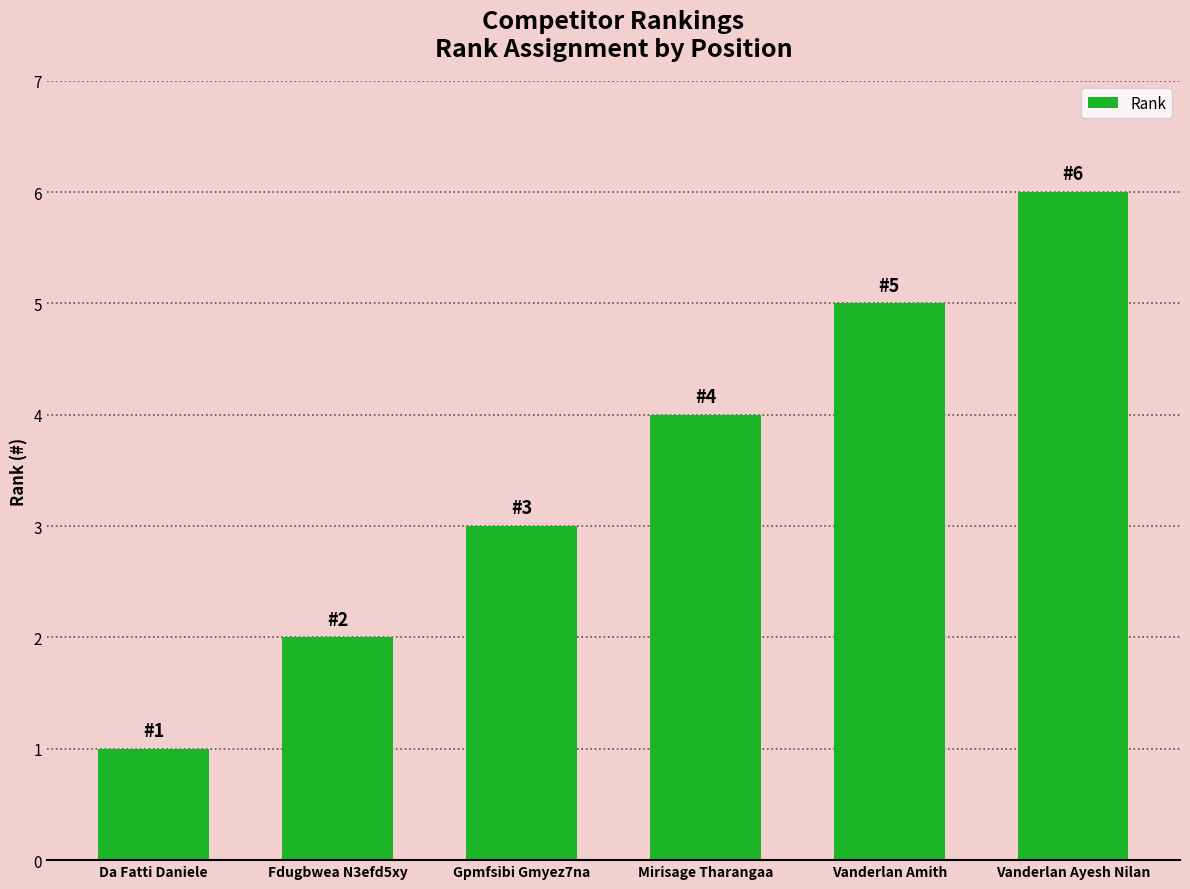

Are the bars grouped side by side (vs. stacked)?

No